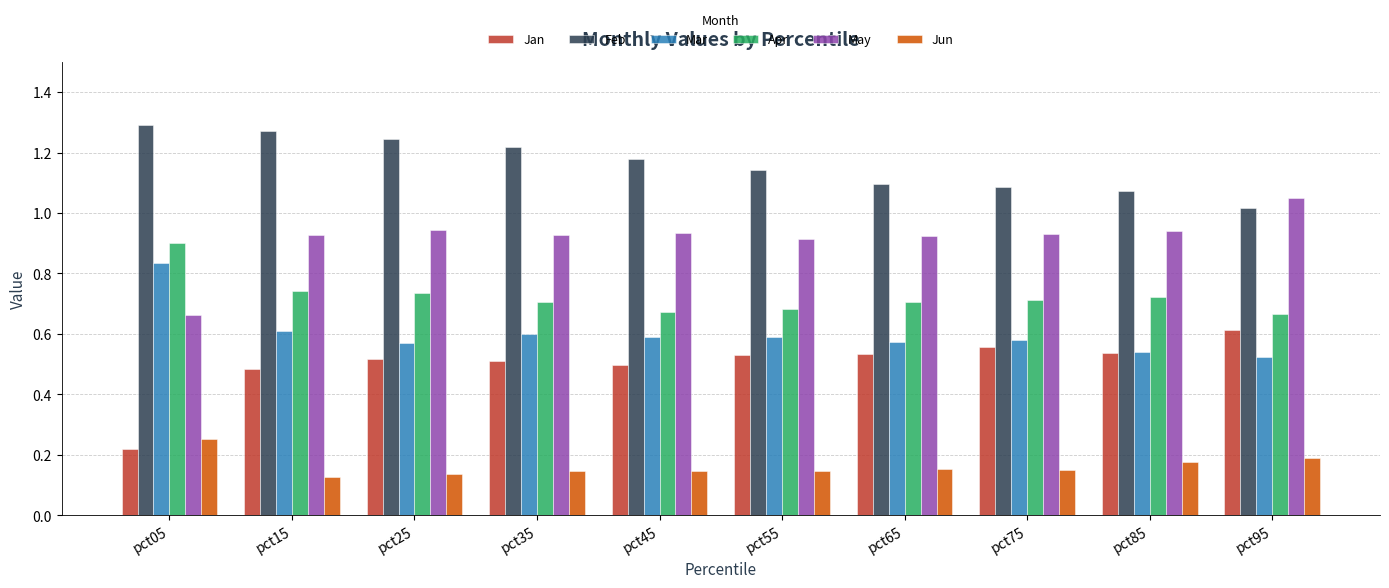

What is the sum of all Mar values?

6.0